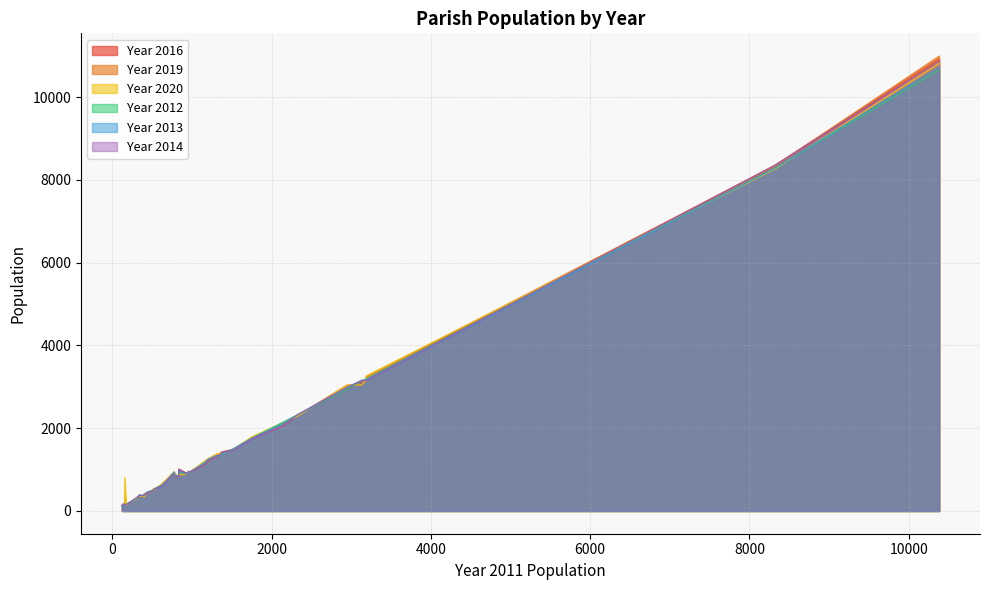

Which label corresponds to the smallest value in the chart?

120